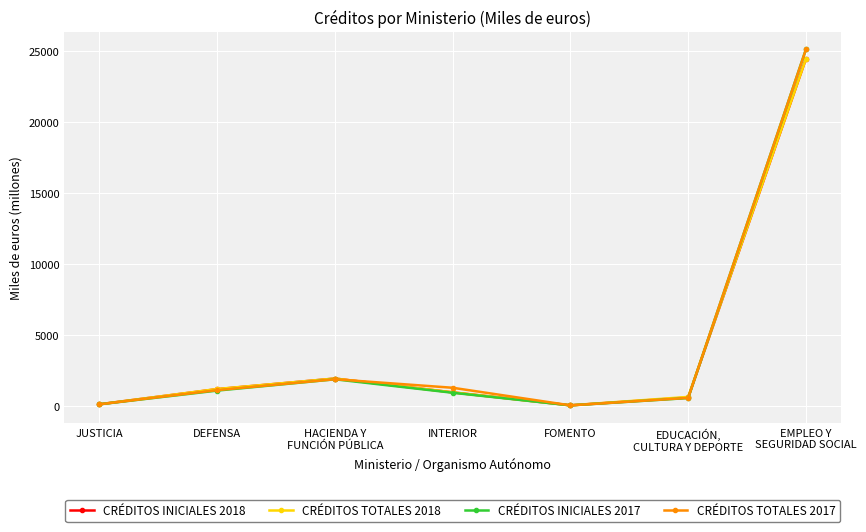

Where is CRÉDITOS TOTALES 2017 nearest to the value 12569?

HACIENDA Y
FUNCIÓN PÚBLICA